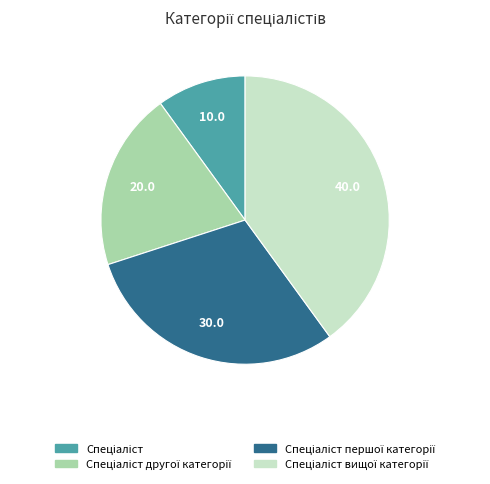

Is there any slice that represents more than half of the pie?

No